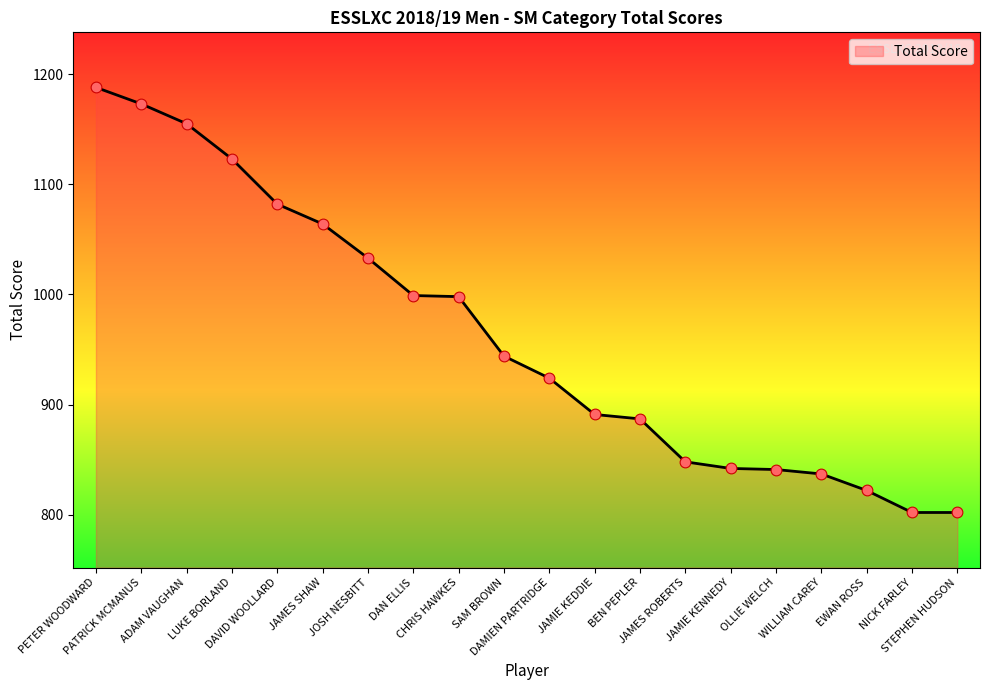

Which has a higher value, LUKE BORLAND or JAMES ROBERTS?

LUKE BORLAND